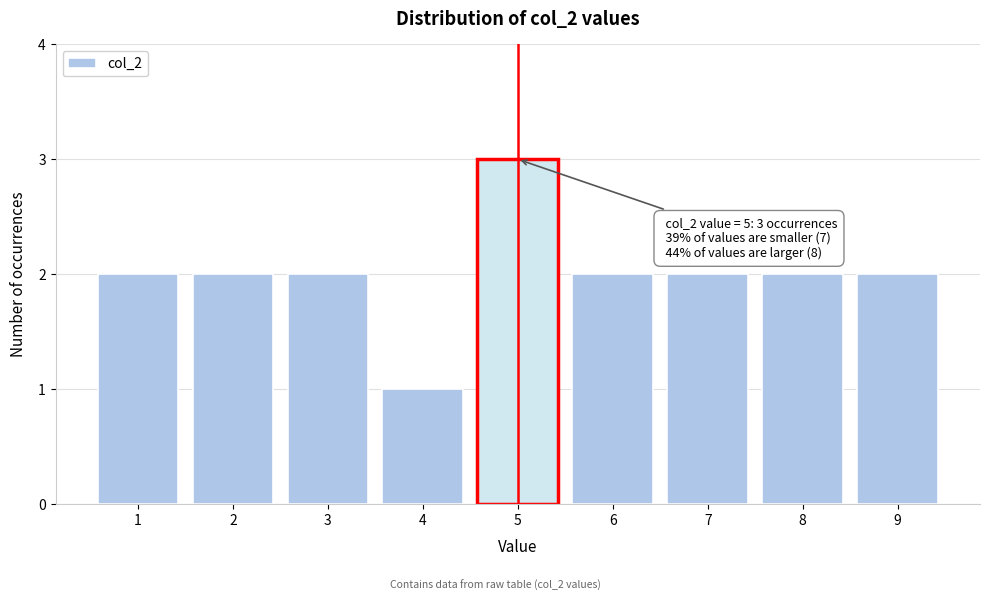

Which range on the x-axis has the tallest bar?

4.5 to 5.5